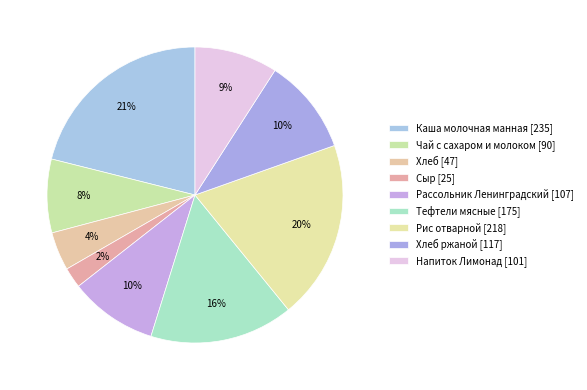

How many segments does this pie chart have?

9